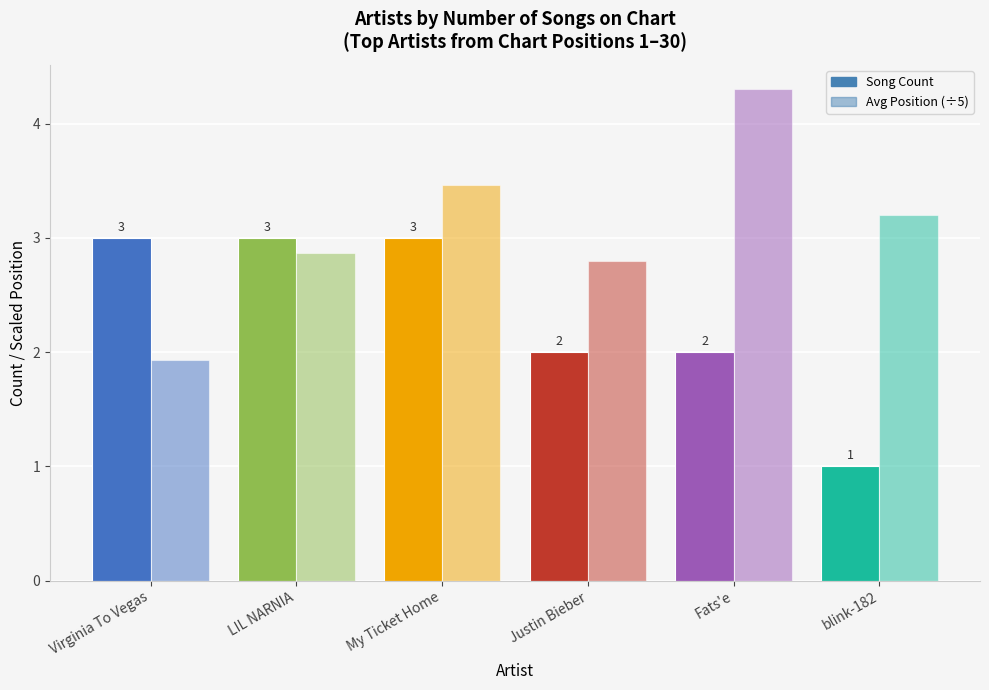

What is the label of the 4th bar from the right?

My Ticket Home